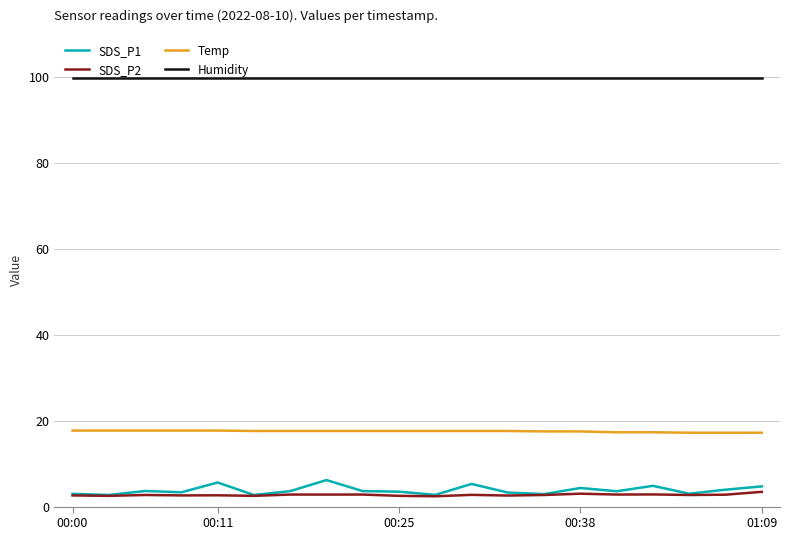

What is the maximum value shown in the chart?

99.9